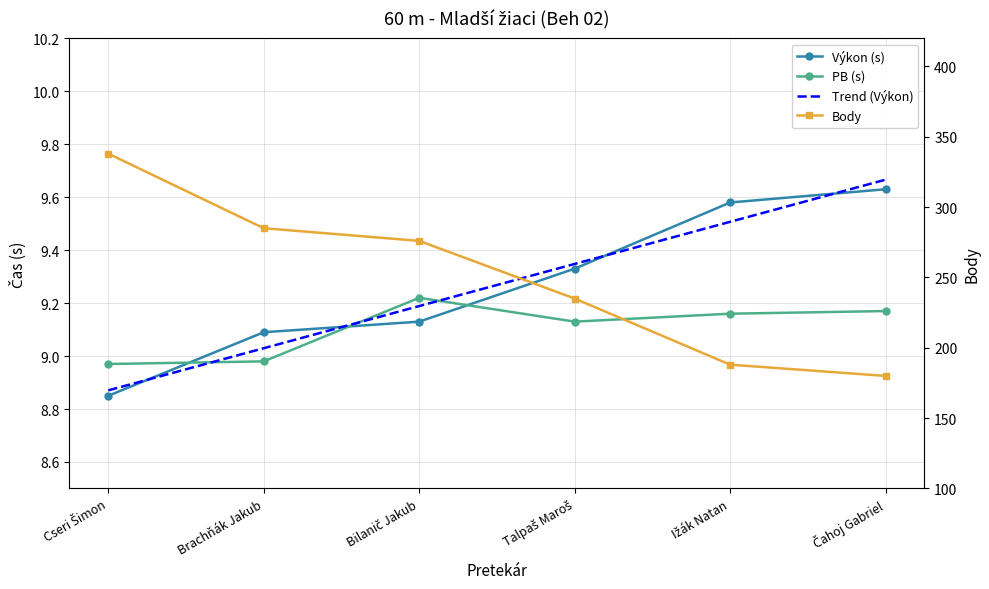

What is the label of the 4th point from the left?

Talpaš Maroš